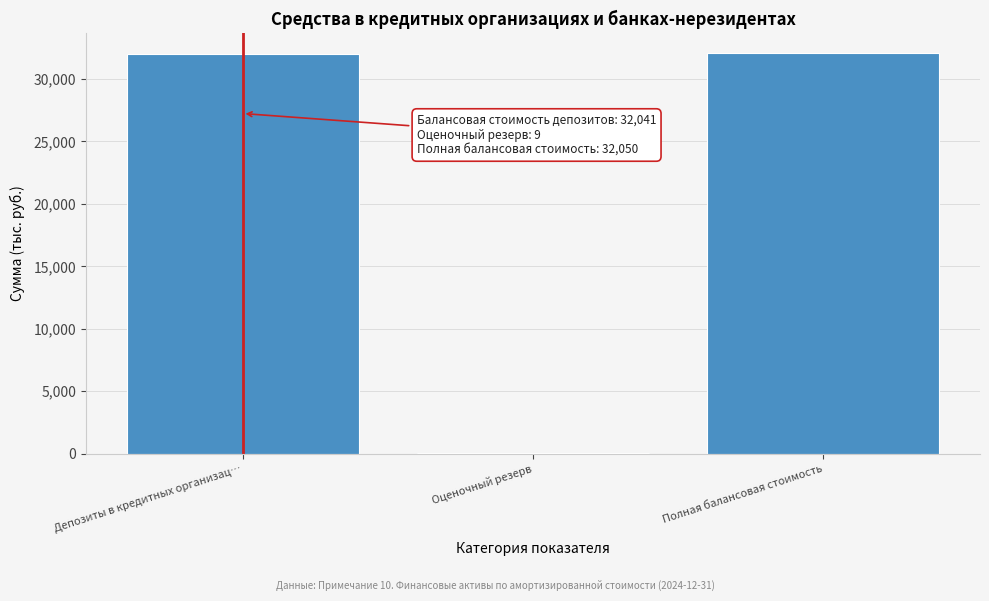

Is it true that the value at Полная балансовая стоимость is 32050?

True